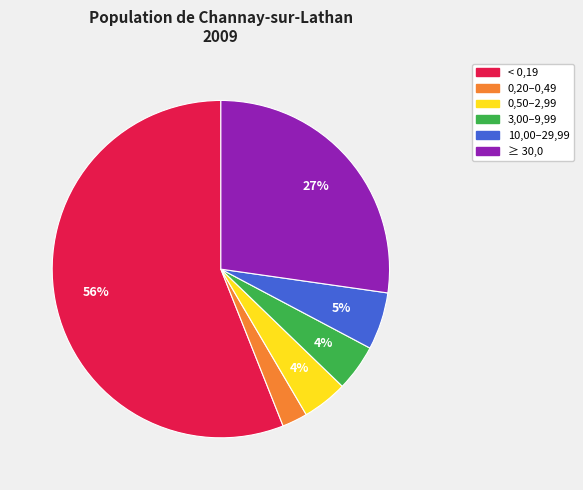

To the nearest percent, what is the combined percentage of < 0,19 and 10,00–29,99?

62%